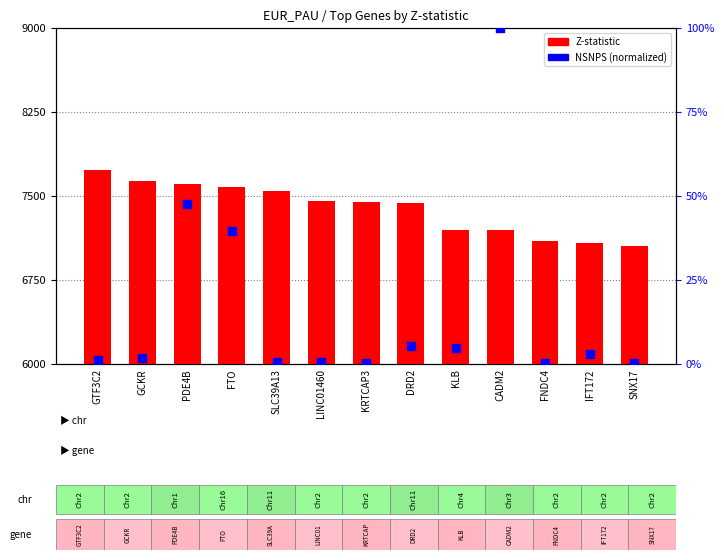

Which series has the widest spread of Y values?

NSNPS (norm)